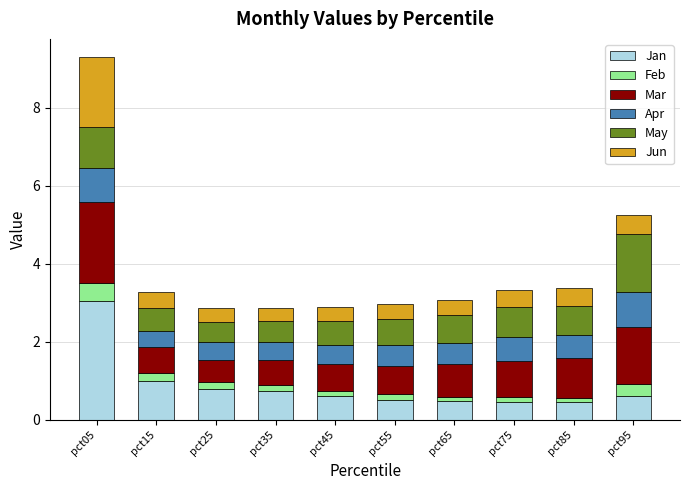

What is the approximate value of Jan at pct95?

0.6